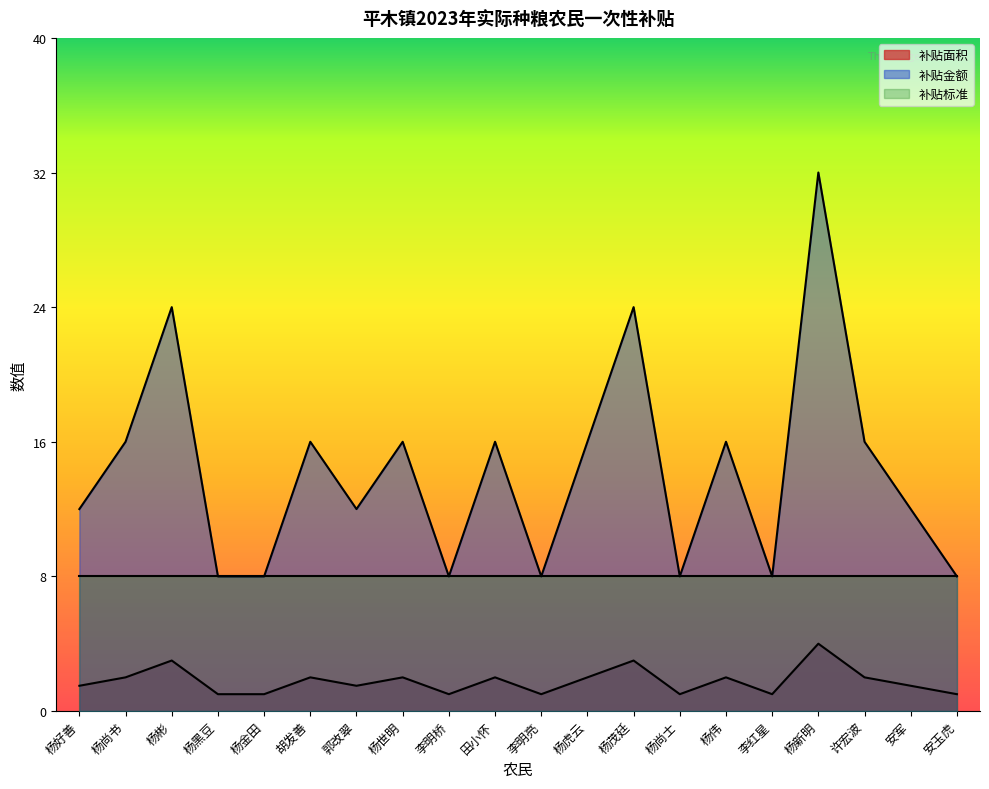

Which has a higher value, 安军 or 杨虎云?

杨虎云